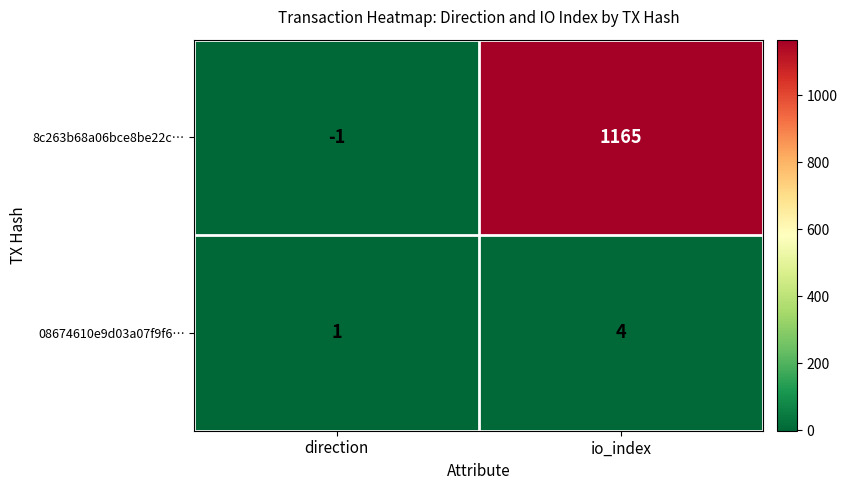

Which series has the largest range (max minus min)?

8c263b68a06bce8be22c…